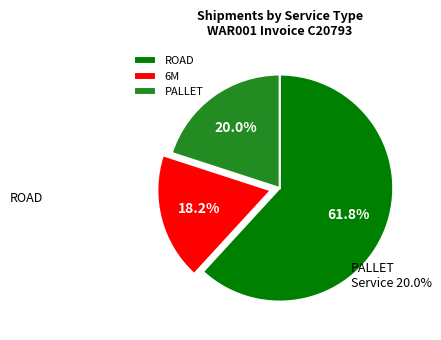

Approximately how many times larger is the value at PALLET compared to ROAD?

0.3